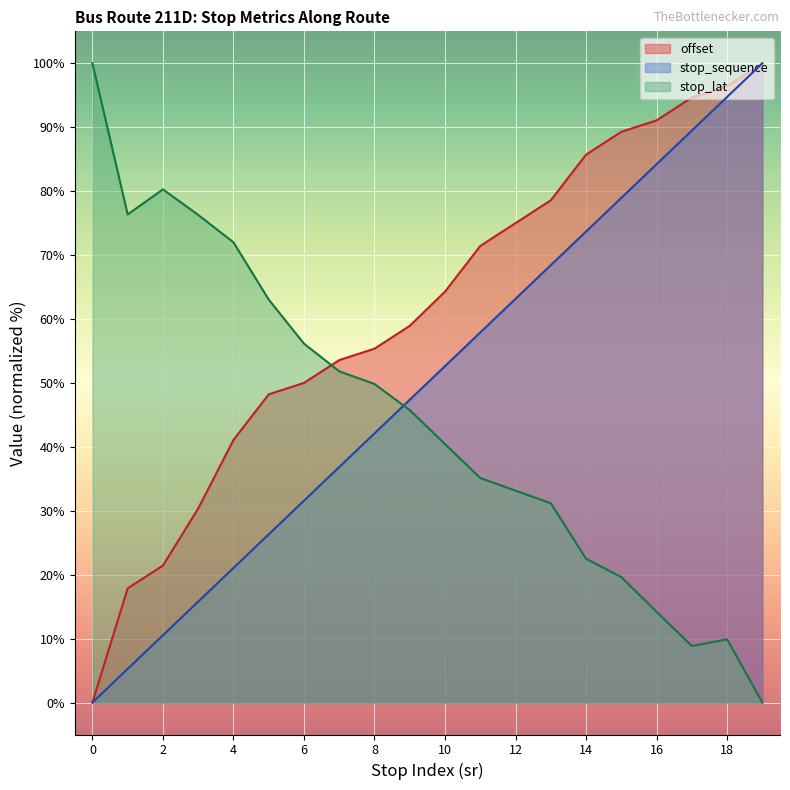

Which has a higher value, 2 or 8?

8